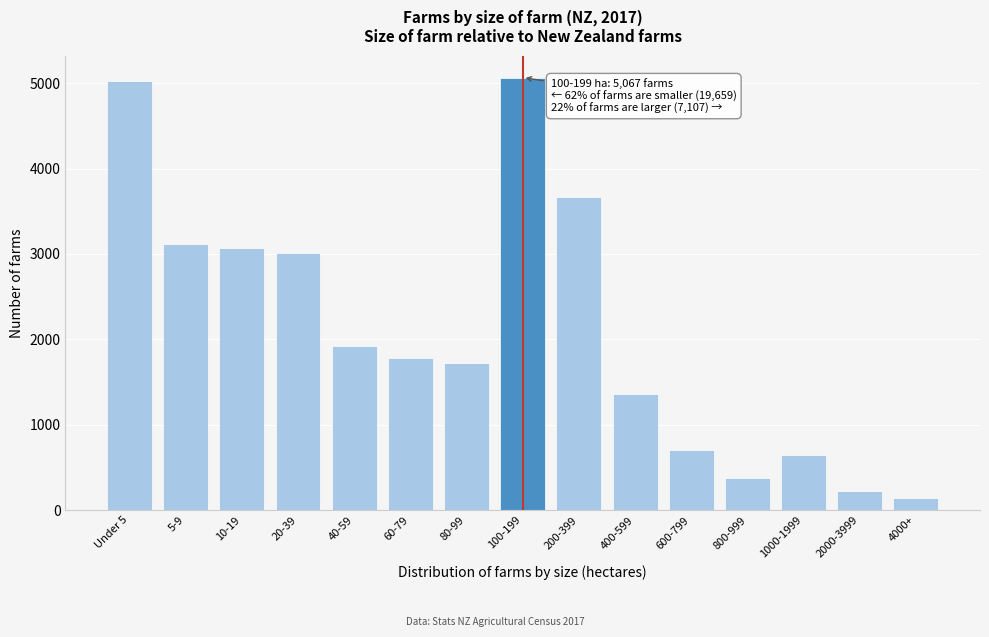

Reading left to right, extract all data points from this chart.

Under 5=5025	5-9=3114	10-19=3075	20-39=3009	40-59=1923	60-79=1785	80-99=1728	100-199=5067	200-399=3666	400-599=1362	600-799=699	800-999=381	1000-1999=639	2000-3999=222	4000+=138